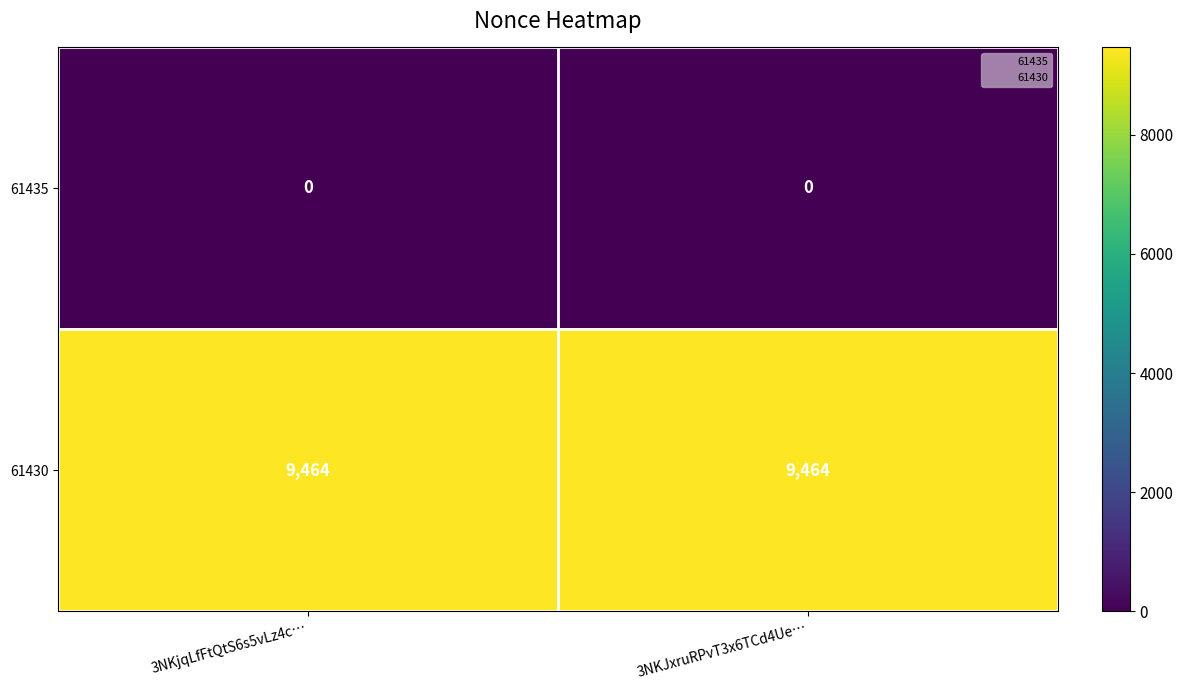

What is the greatest value displayed?

9464